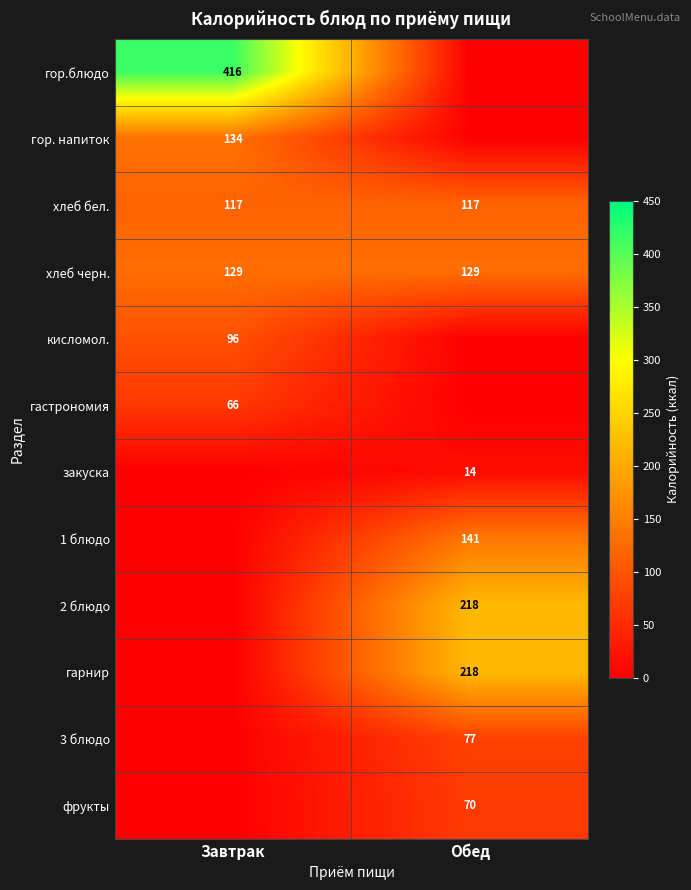

The хлеб бел. series shows 117 at Обед. True or false?

True